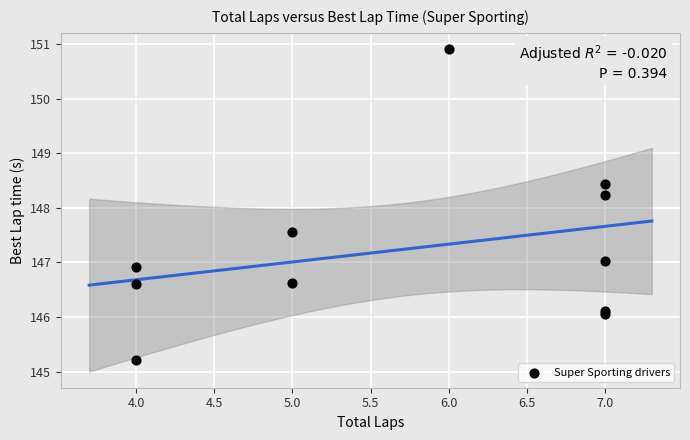

What Y value in the scatter plot is closest to 148?

148.2